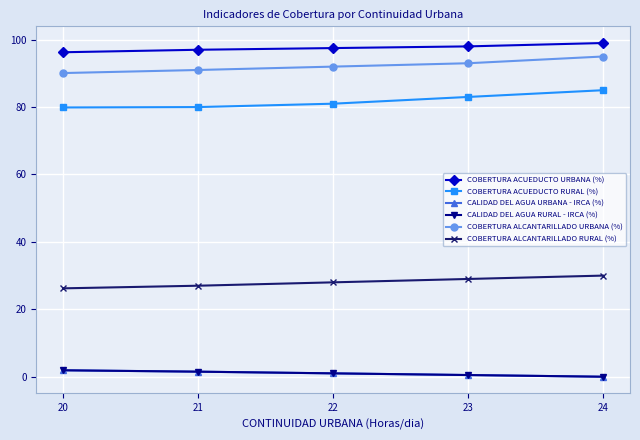

At which label is COBERTURA ALCANTARILLADO RURAL (%) closest to 28?

22